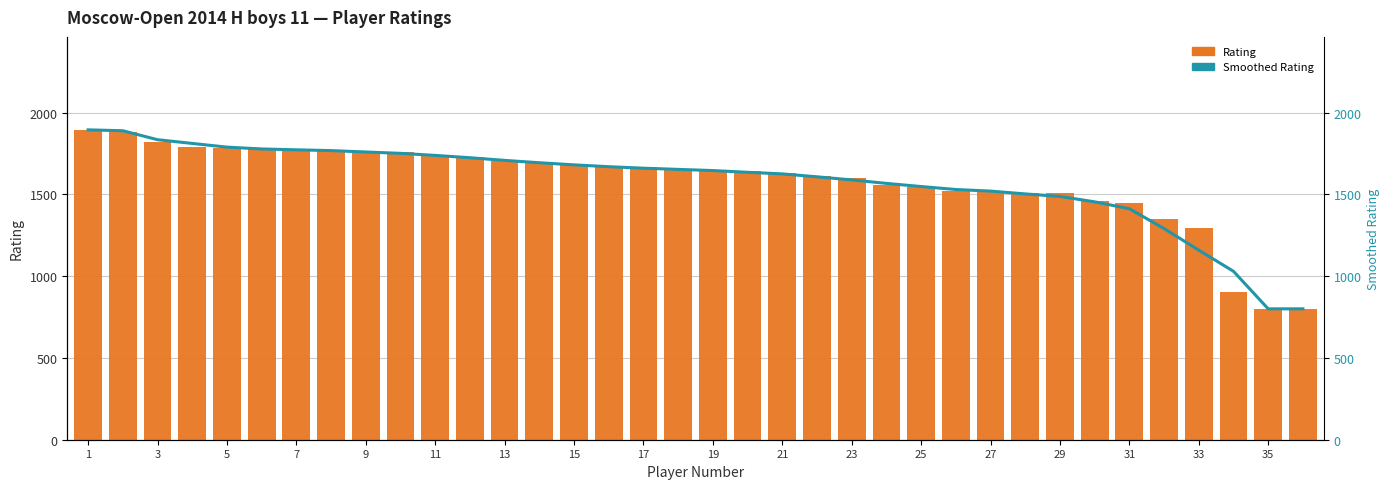

What is the minimum value for Smoothed Rating (line)?

800.0